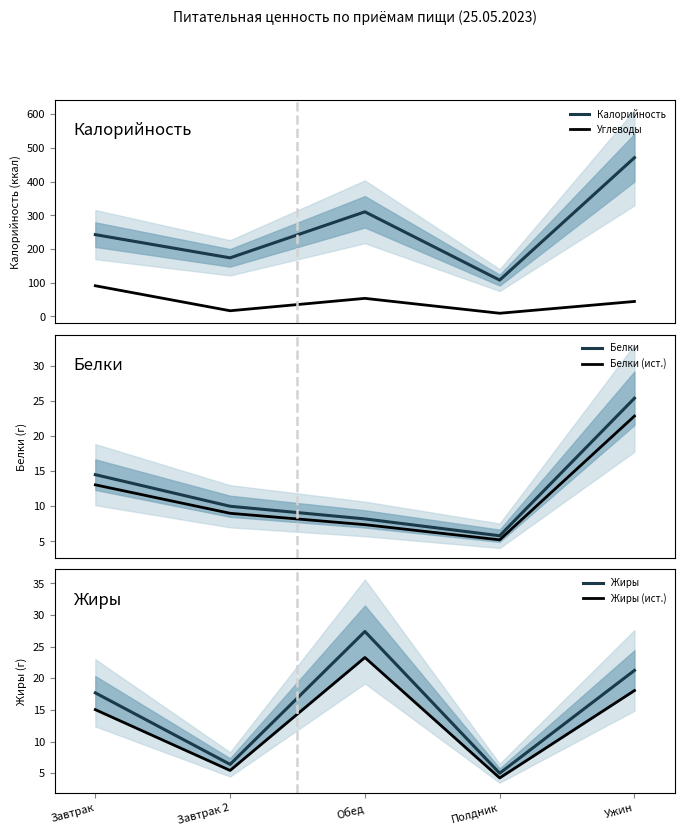

Reading left to right, extract all data points from this chart.

Калорийность: Завтрак=242.9	Завтрак 2=174.0	Обед=310.6	Полдник=108.0	Ужин=471.2
Углеводы: Завтрак=91.2	Завтрак 2=17.0	Обед=53.8	Полдник=9.6	Ужин=44.6
Белки: Завтрак=14.5	Завтрак 2=10.0	Обед=8.2	Полдник=5.8	Ужин=25.4
Белки (ист.): Завтрак=13.1	Завтрак 2=9.0	Обед=7.4	Полдник=5.2	Ужин=22.8
Жиры: Завтрак=17.7	Завтрак 2=6.4	Обед=27.4	Полдник=5.0	Ужин=21.2
Жиры (ист.): Завтрак=15.0	Завтрак 2=5.4	Обед=23.3	Полдник=4.2	Ужин=18.1